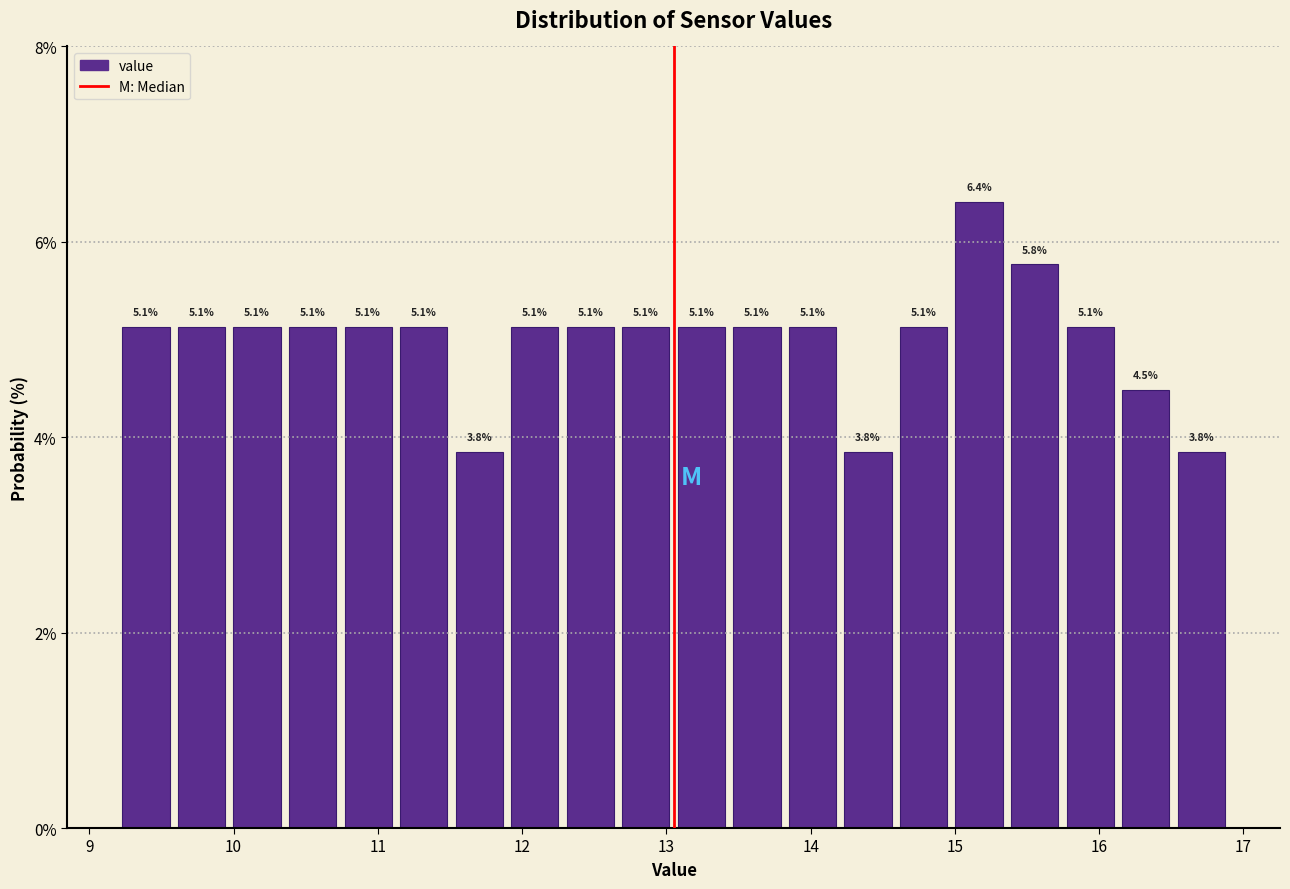

Around what value on the x-axis is the tallest bar? Give the approximate position of its centre, as read against the axis.

15.2